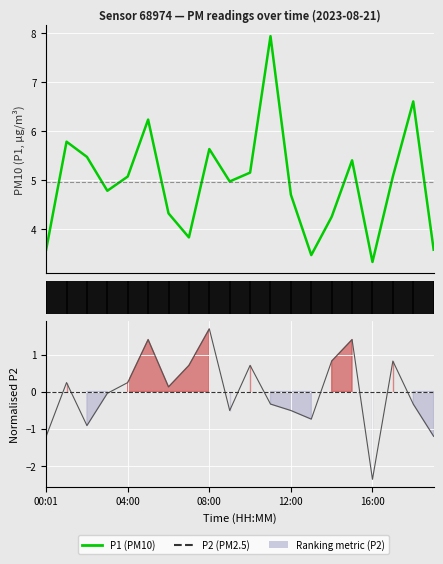

Where is P1 nearest to the value 5?

9